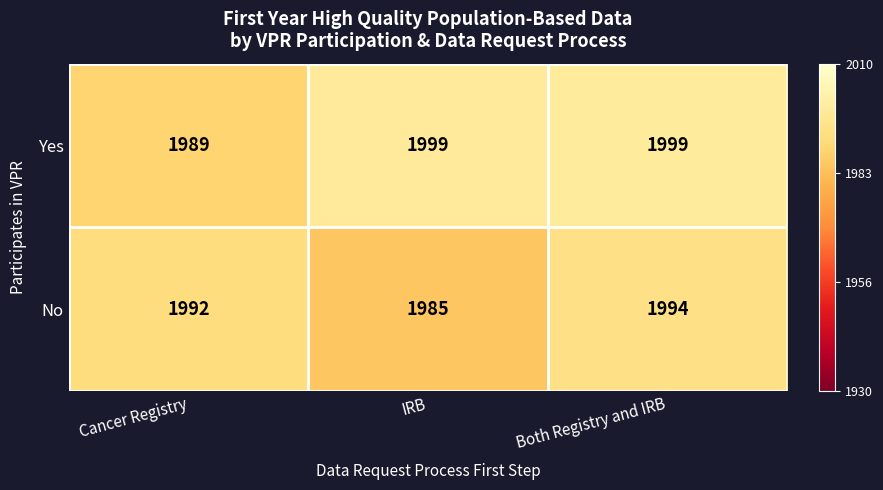

Reading left to right, extract all data points from this chart.

Yes: 1989	1999	1999
No: 1992	1985	1994